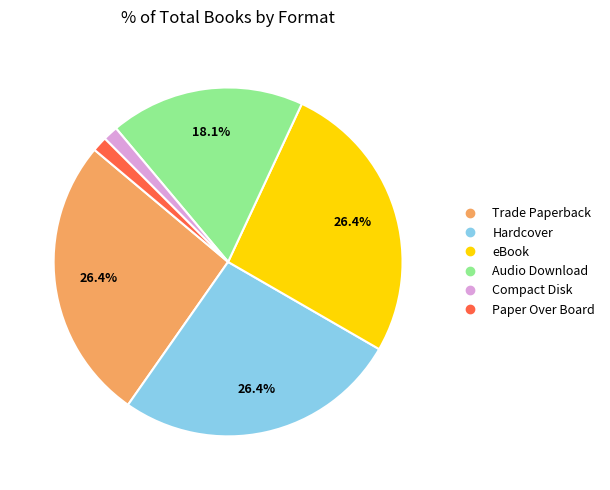

Between Audio Download and Trade Paperback, which is larger?

Trade Paperback